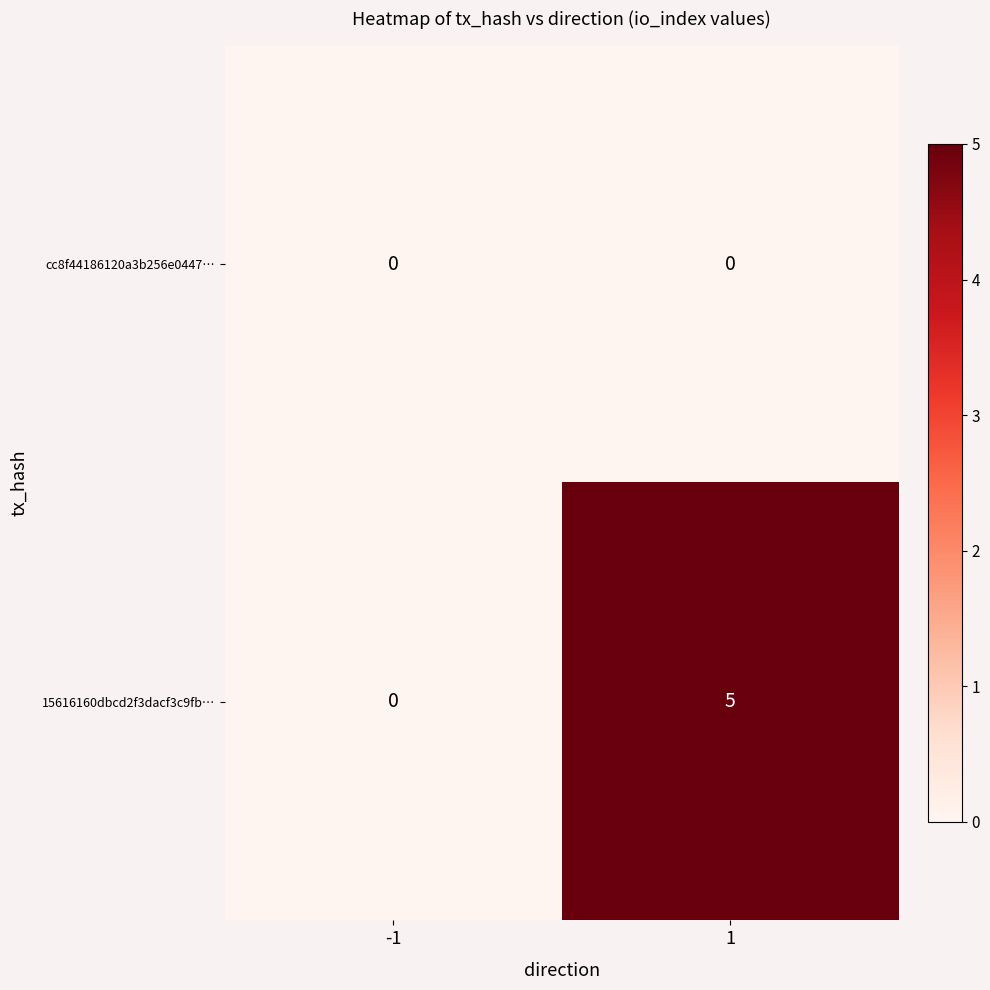

Rank the series by their maximum value, from highest to lowest.

15616160dbcd2f3dacf3c9fb…, cc8f44186120a3b256e0447…